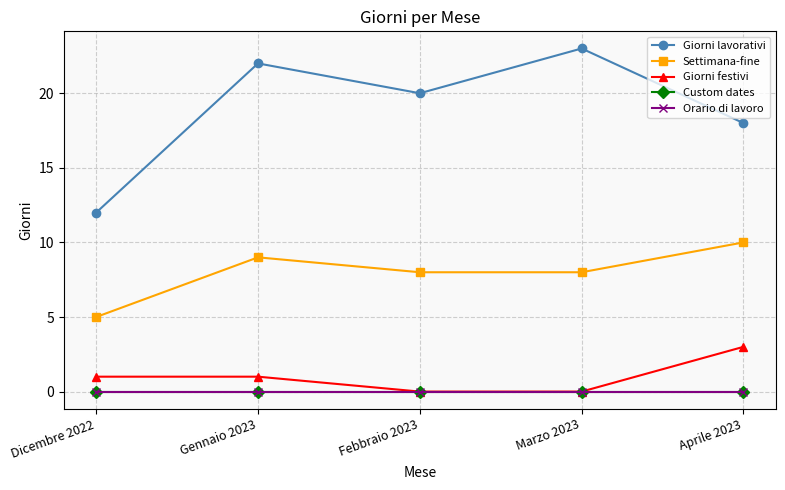

At how many categories does at least one series exceed 1?

5